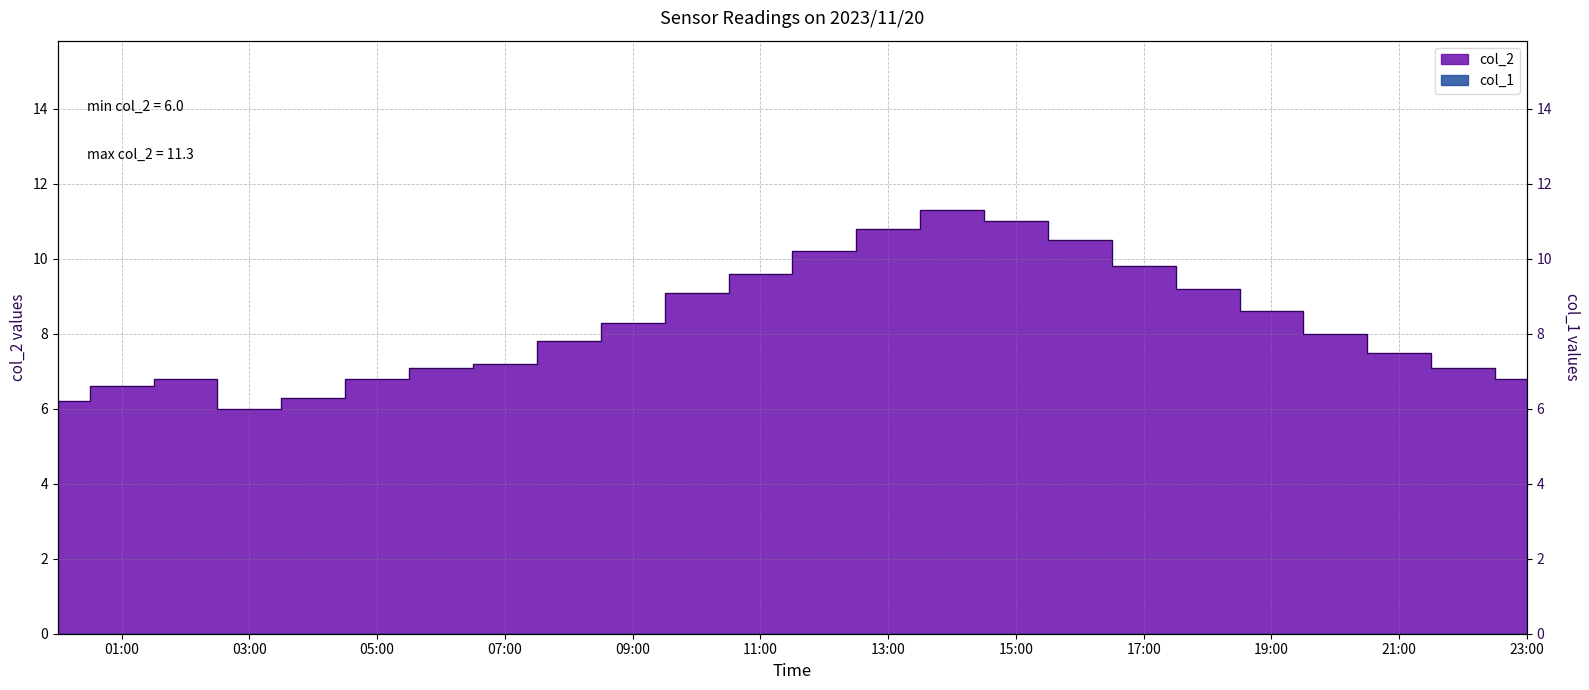

Between 2023/11/20 11:00:00 and 2023/11/20 12:00:00, which is larger?

2023/11/20 12:00:00